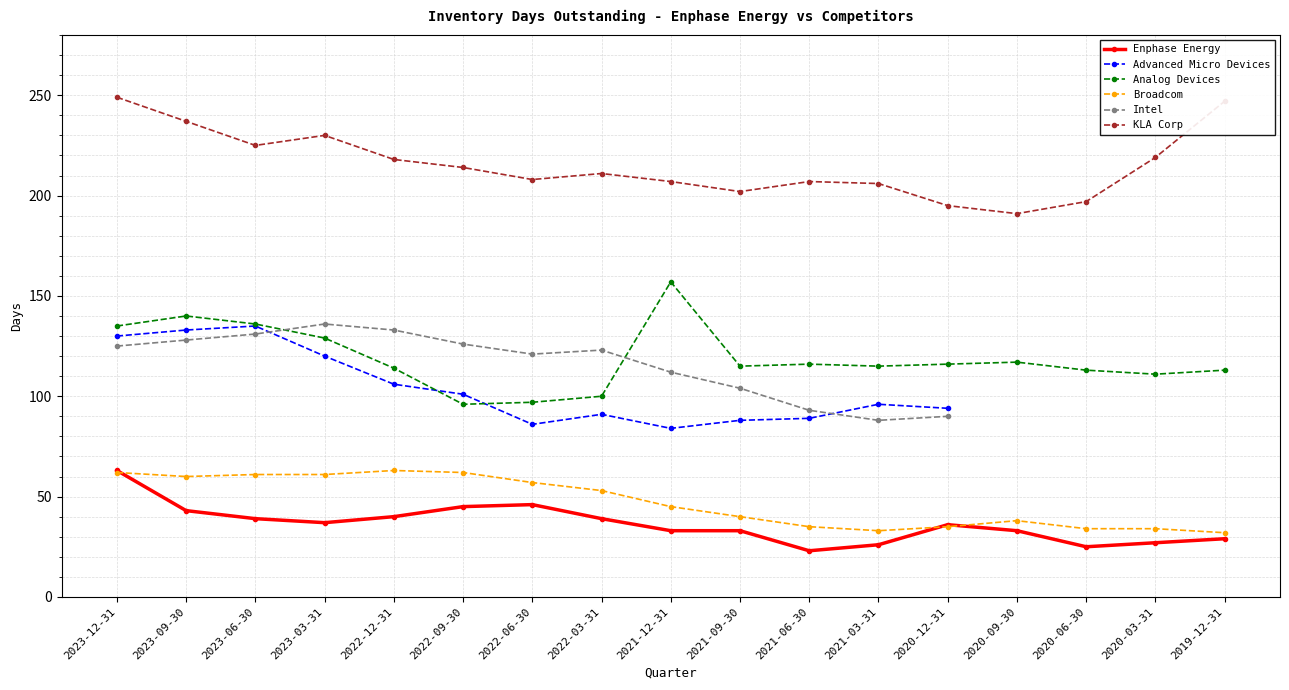

Does the chart have visible grid lines?

Yes